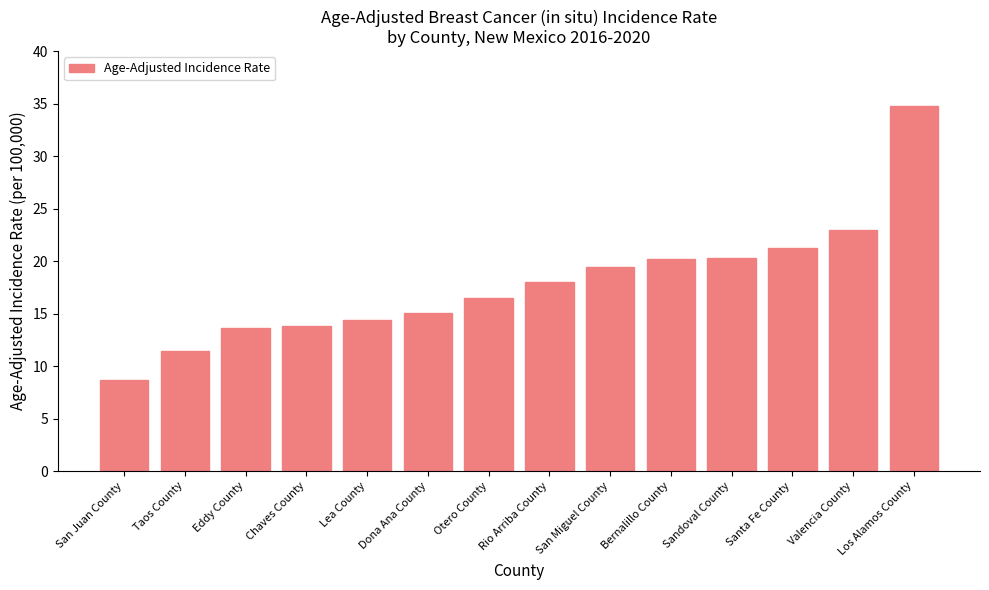

What is the maximum value shown in the chart?

34.8